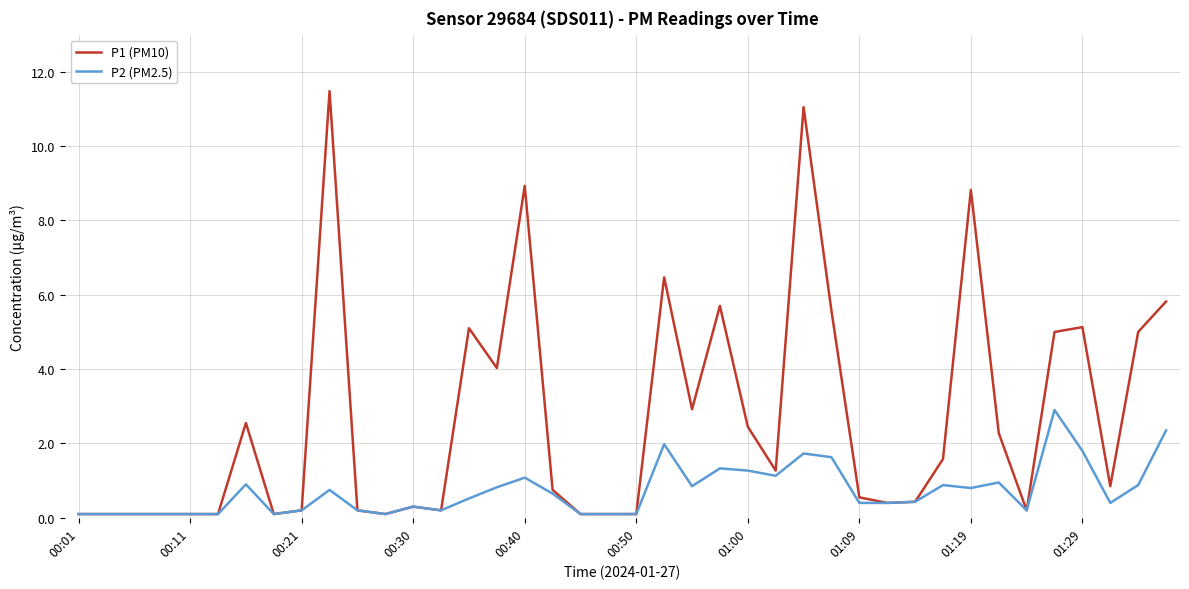

What is the highest value of the P2 (PM2.5) series?

2.9